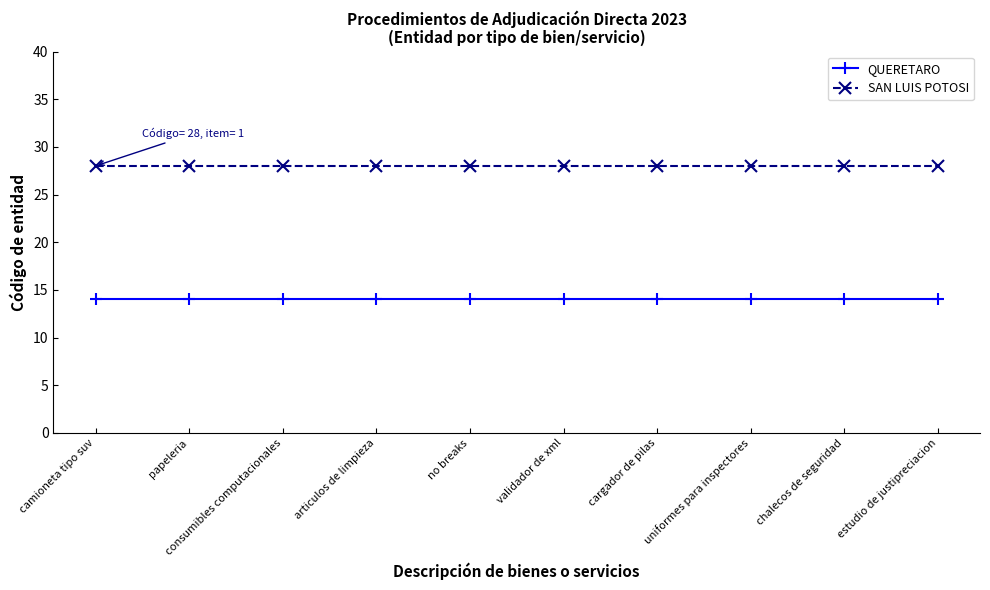

Rank the series at camioneta tipo suv from lowest to highest value.

QUERETARO, SAN LUIS POTOSI